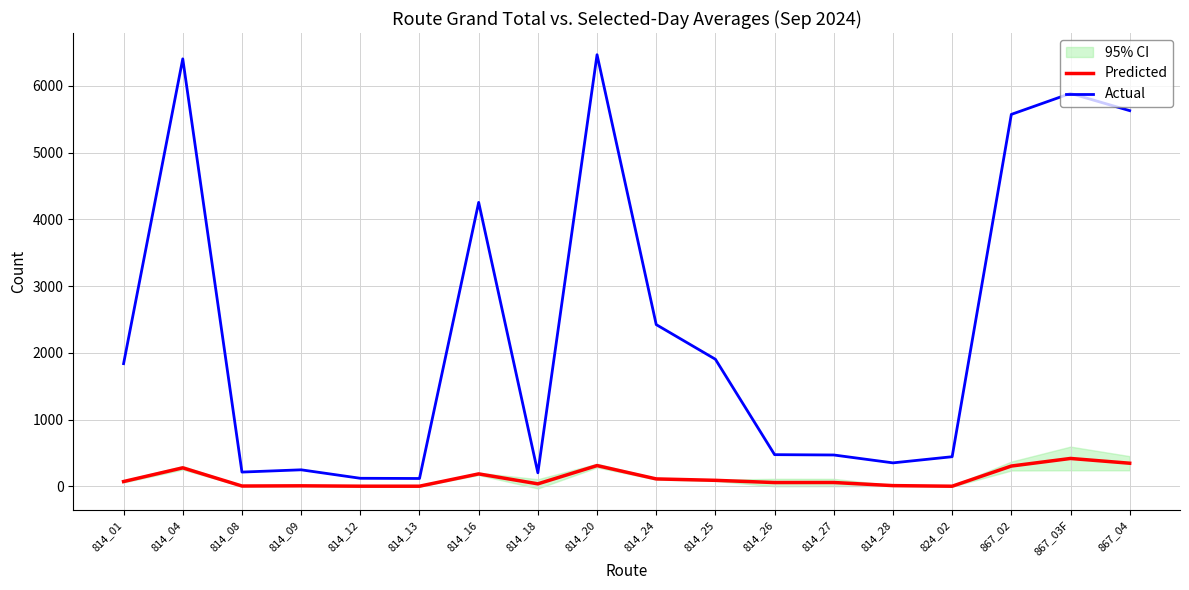

Between 814_26 and 814_01, which is larger?

814_01